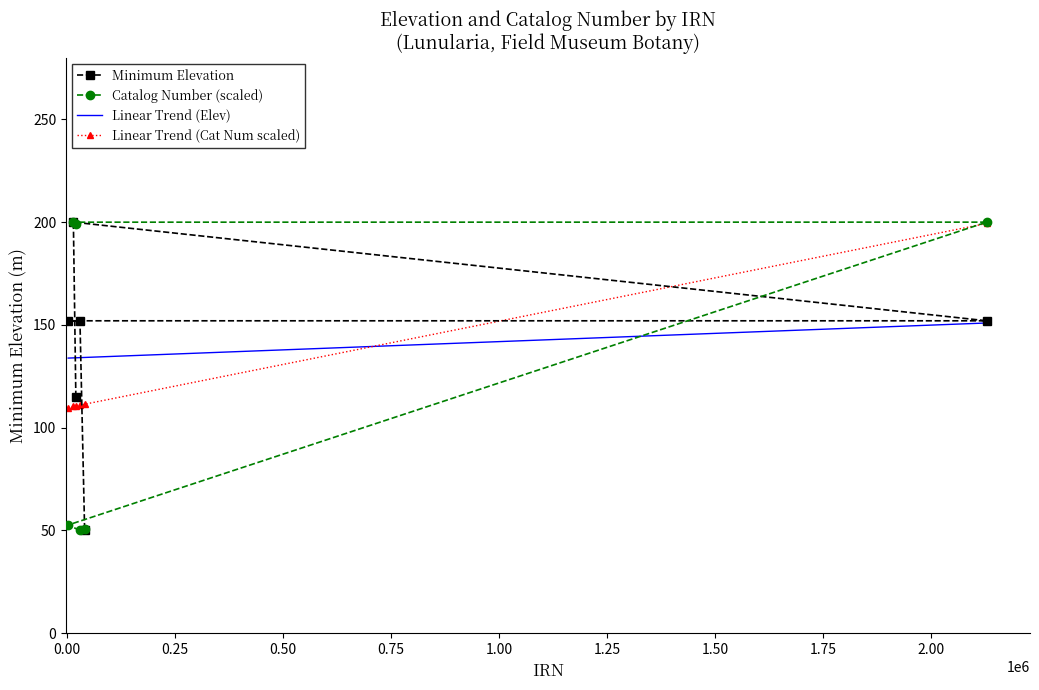

How many values in the Catalog Number (scaled) series exceed 199?

3